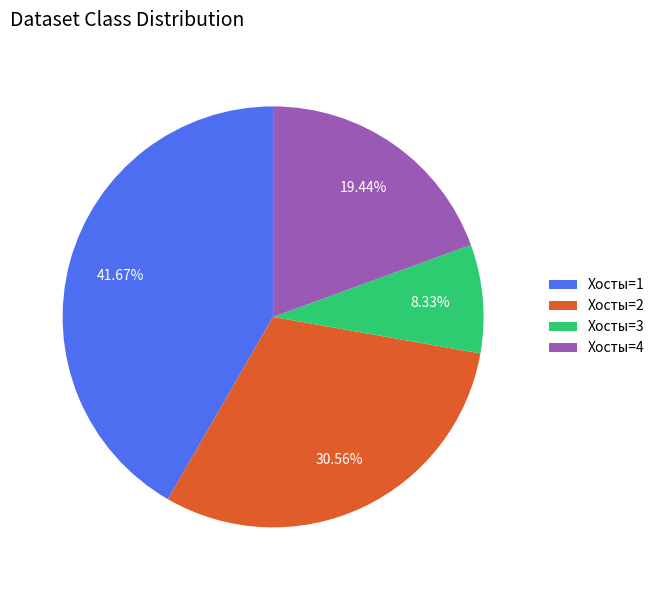

What is the smallest slice in the pie chart?

Хосты=3